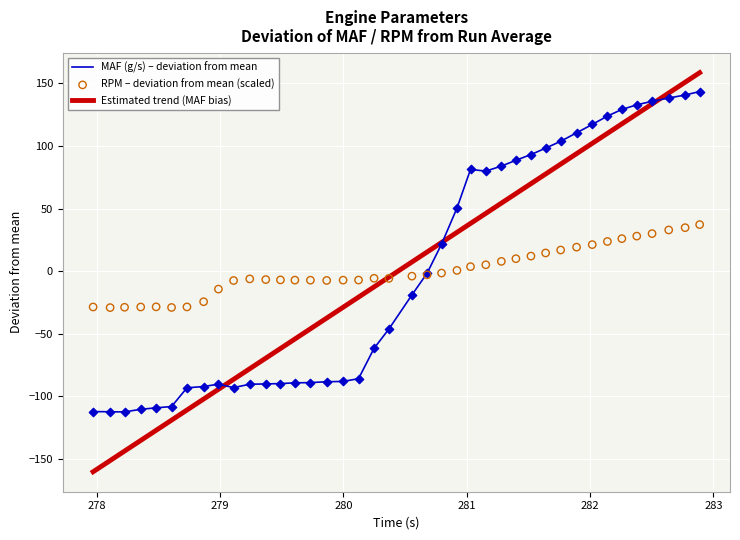

Which series contains the highest Y value?

Estimated trend (MAF bias)